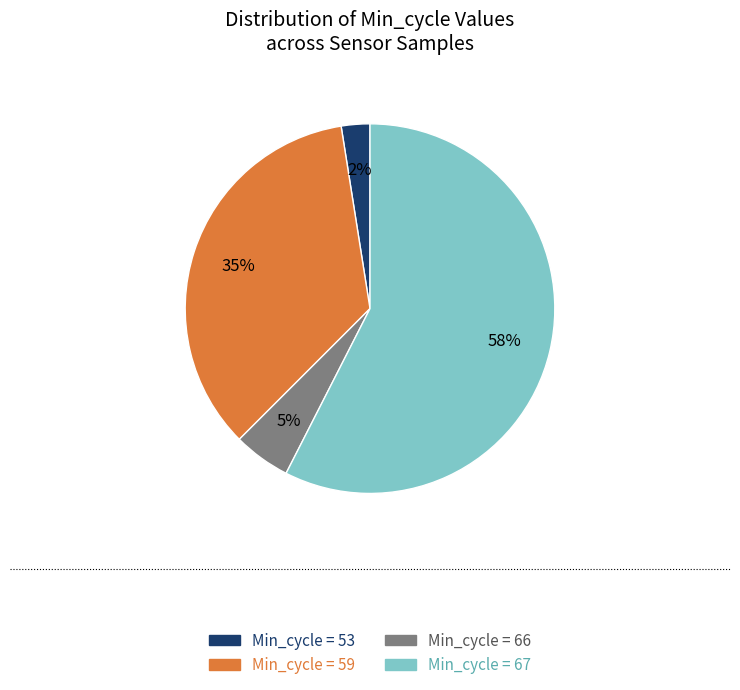

The Min_cycle = 53 slice represents 2% of the pie. True or false?

True